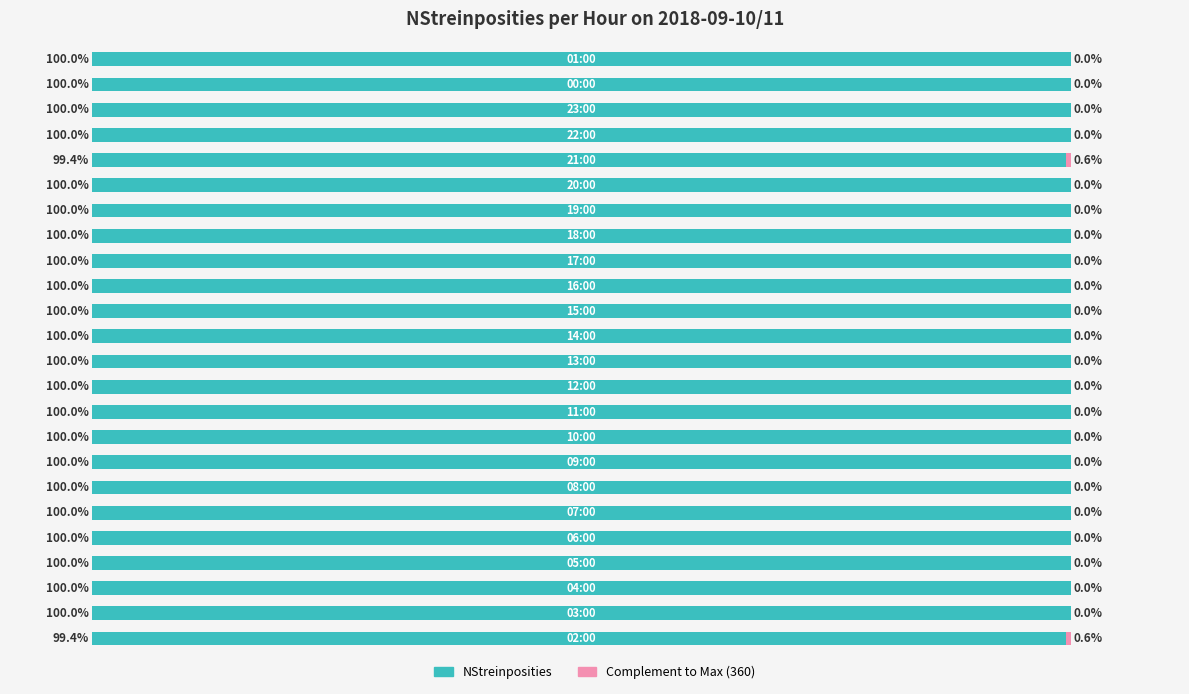

At how many categories does at least one series exceed 14?

24